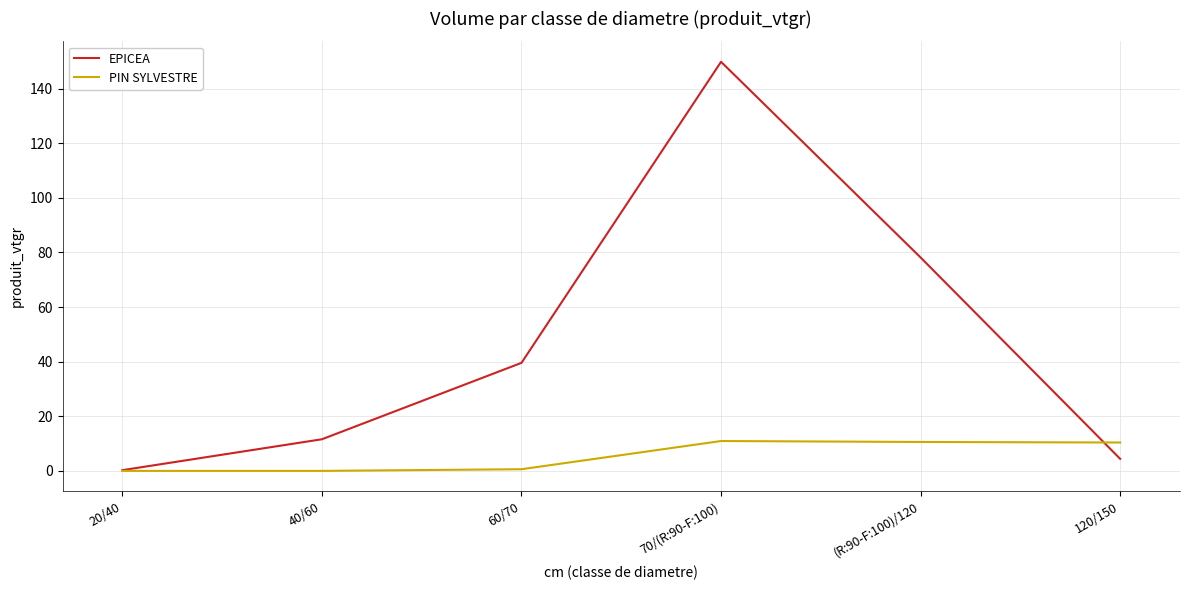

What position from the left is 70/(R:90-F:100)?

4